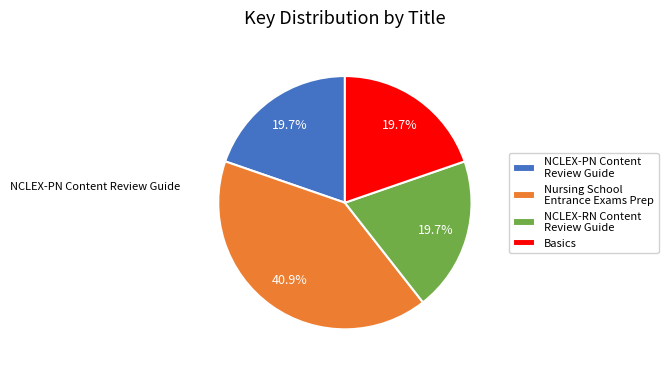

The Nursing School Entrance Exams Prep slice represents 50% of the pie. True or false?

False